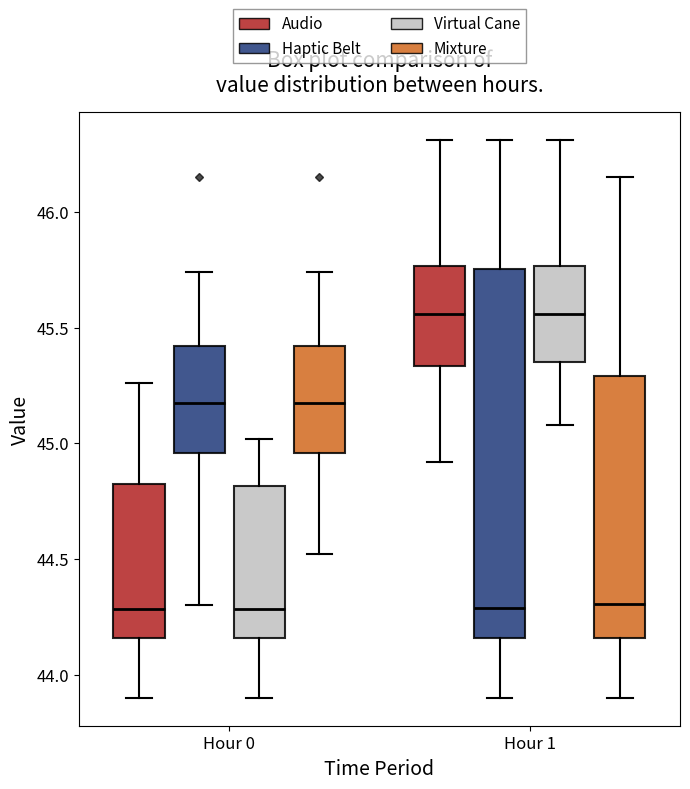

Comparing the boxes themselves (not the whiskers), which one is the tallest?

Hour 1 (Haptic Belt)